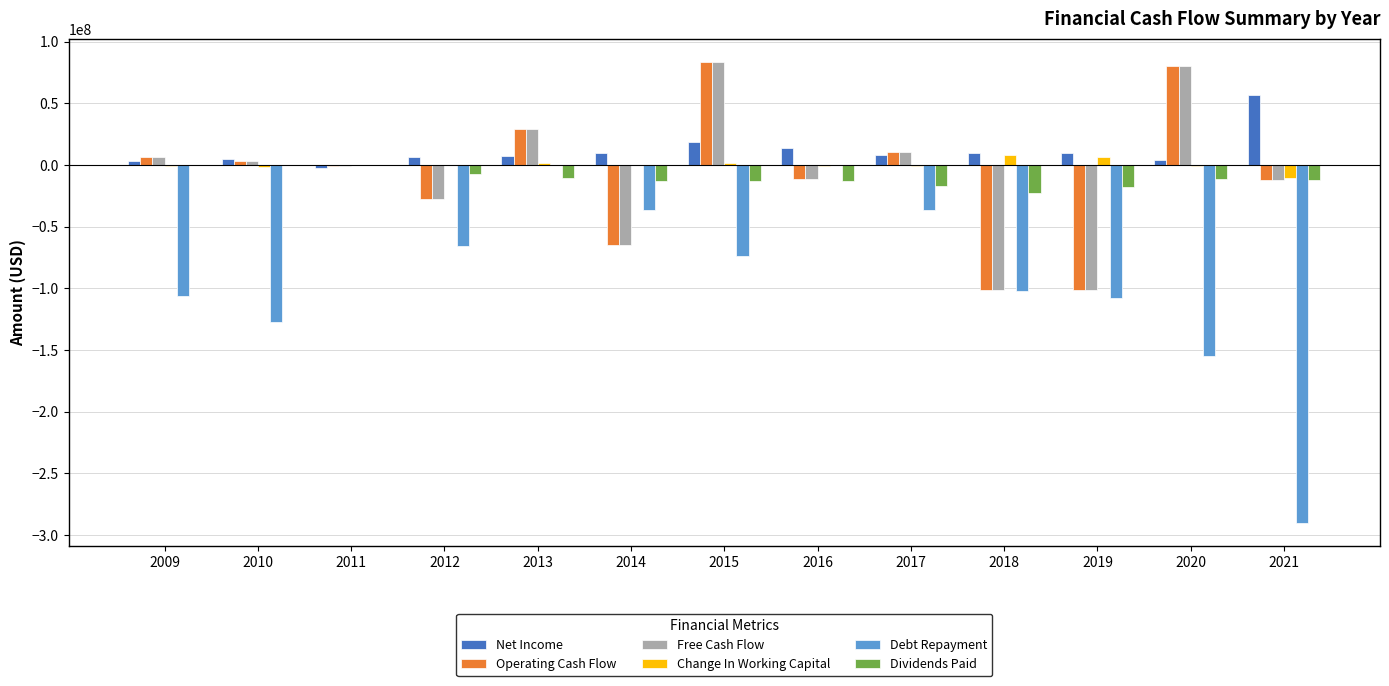

How many groups of bars are there?

13